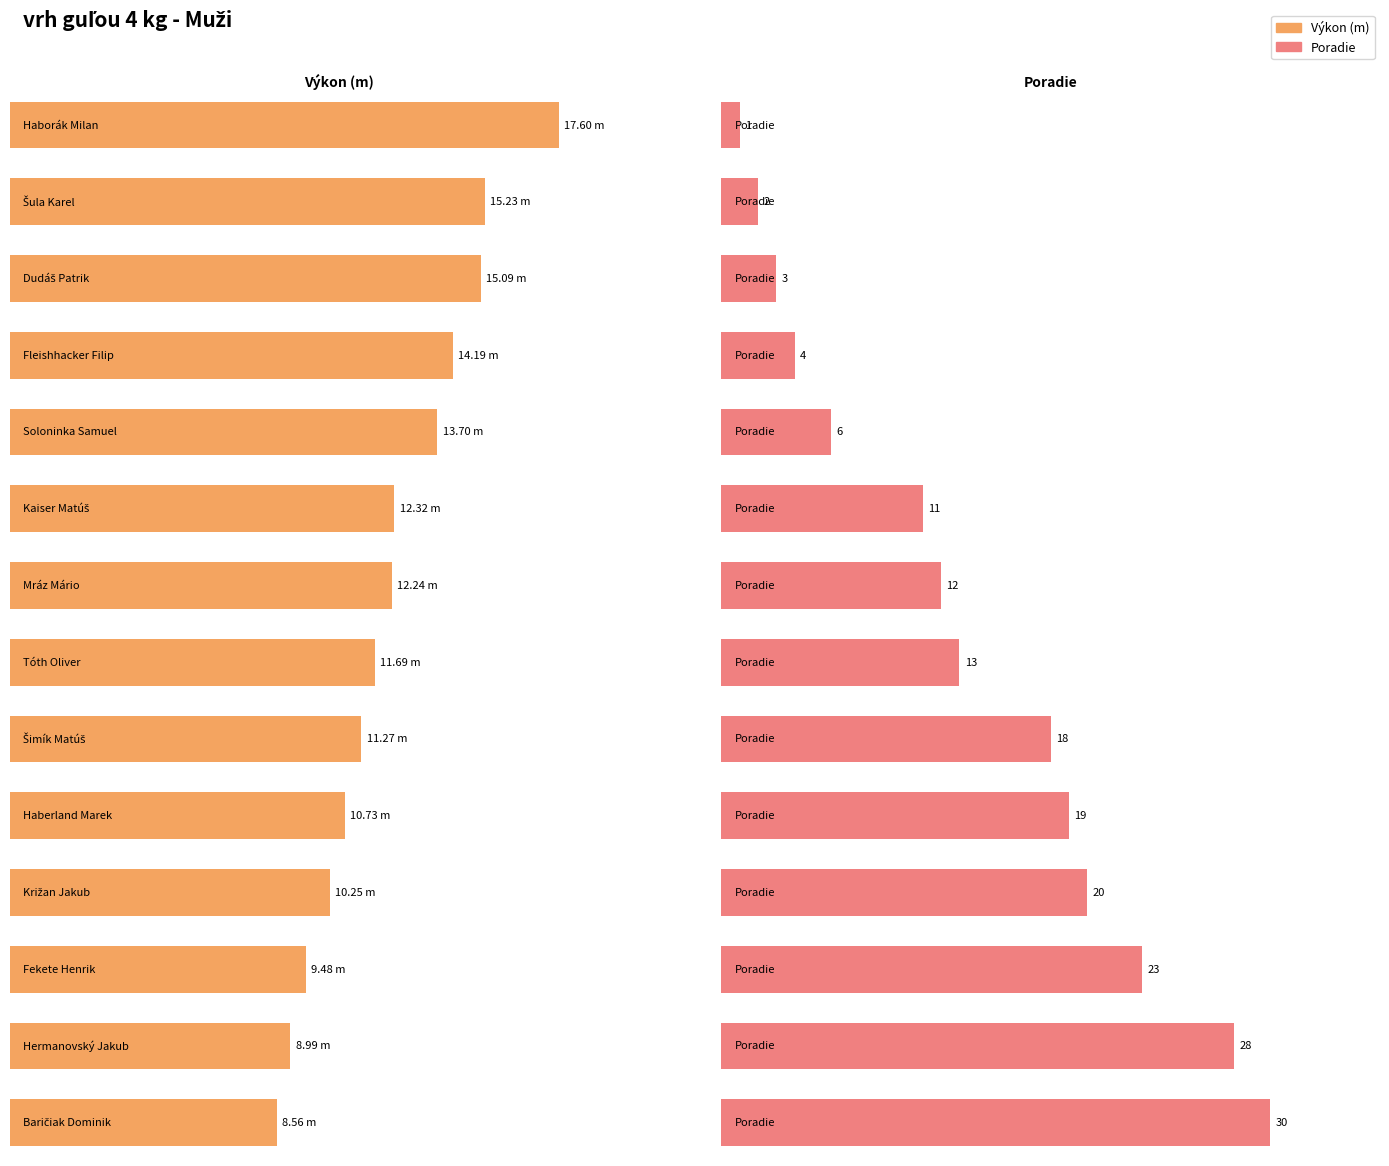

What is the maximum value shown in the chart?

17.6